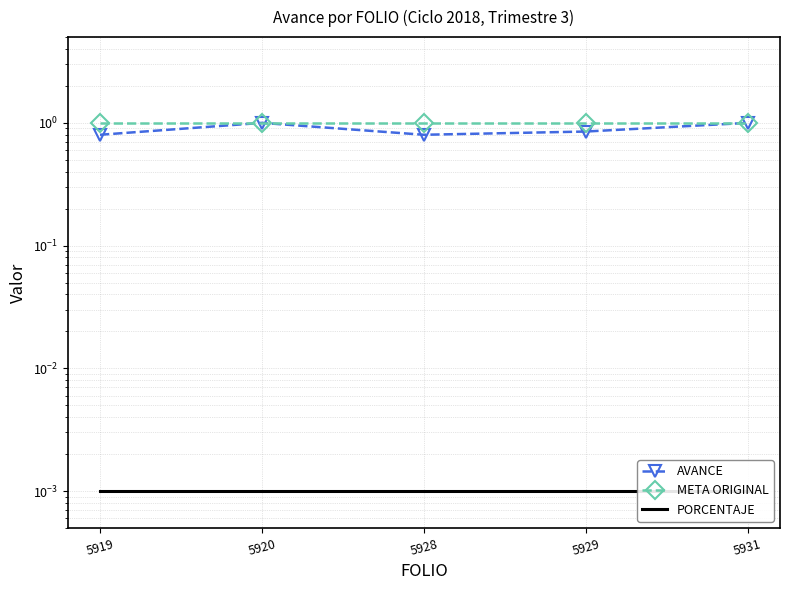

Between 5929 and 5920, which is larger?

5920